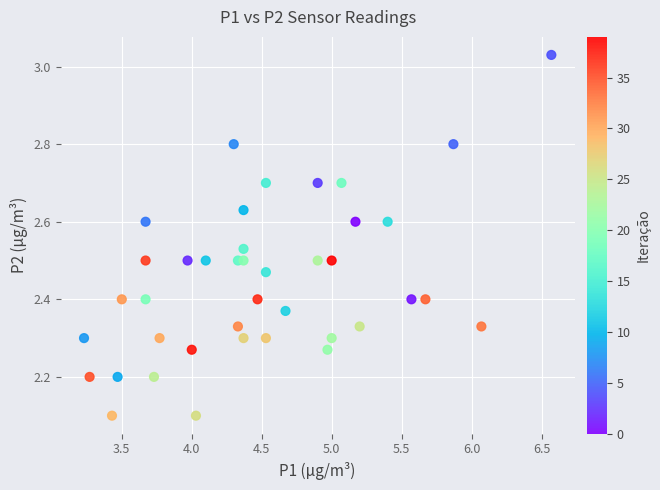

What is the range of X values (max minus min)?

3.3